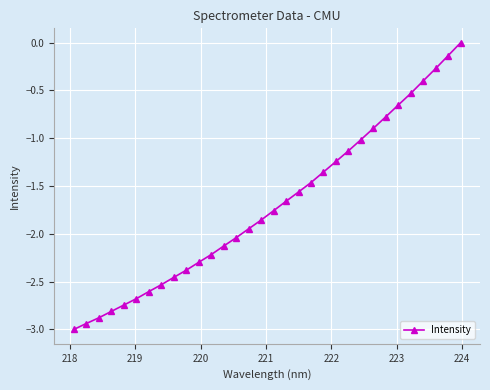

What is the difference between the maximum and minimum values?

3.0